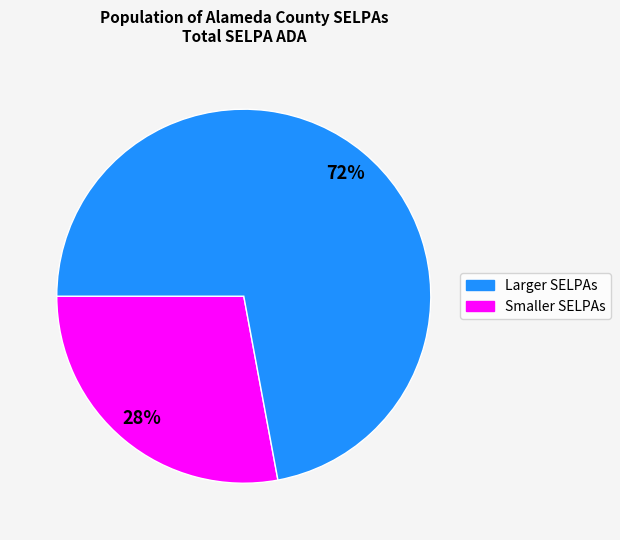

How many slices are in this pie chart?

2